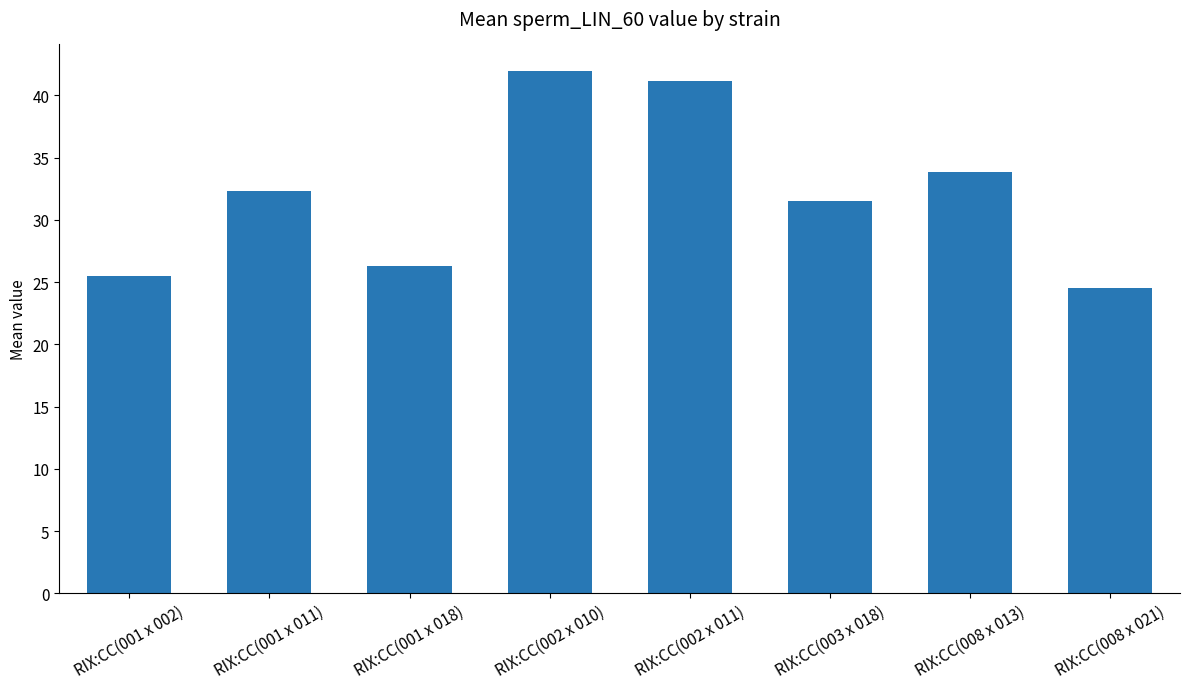

What is the difference between the values at RIX:CC(002 x 011) and RIX:CC(003 x 018)?

9.6